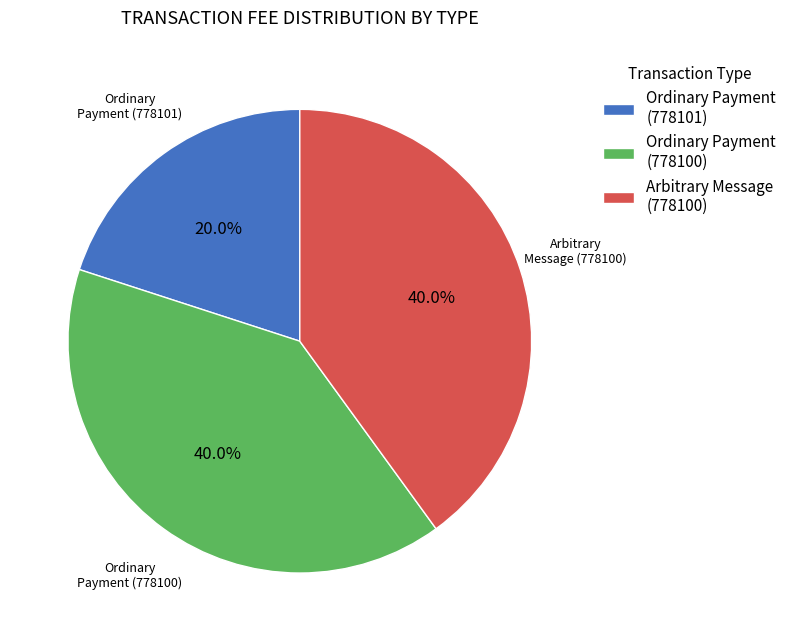

Is there any slice that represents more than half of the pie?

No